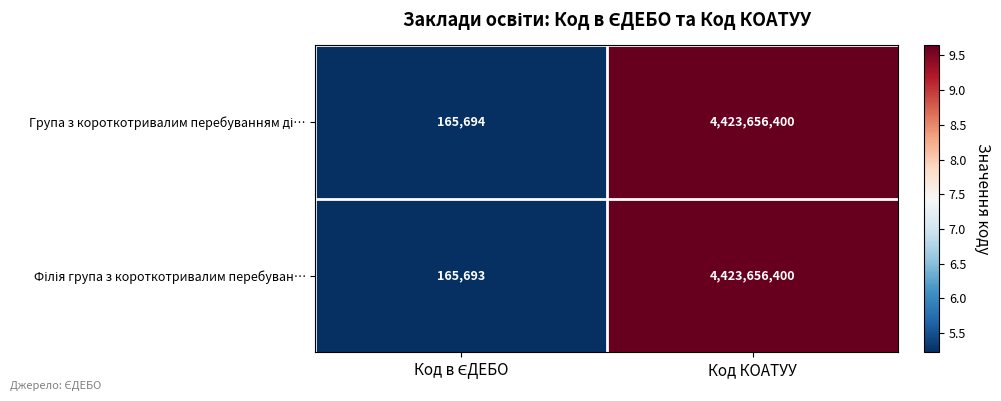

At which category does the chart reach its peak across all series?

Код КОАТУУ